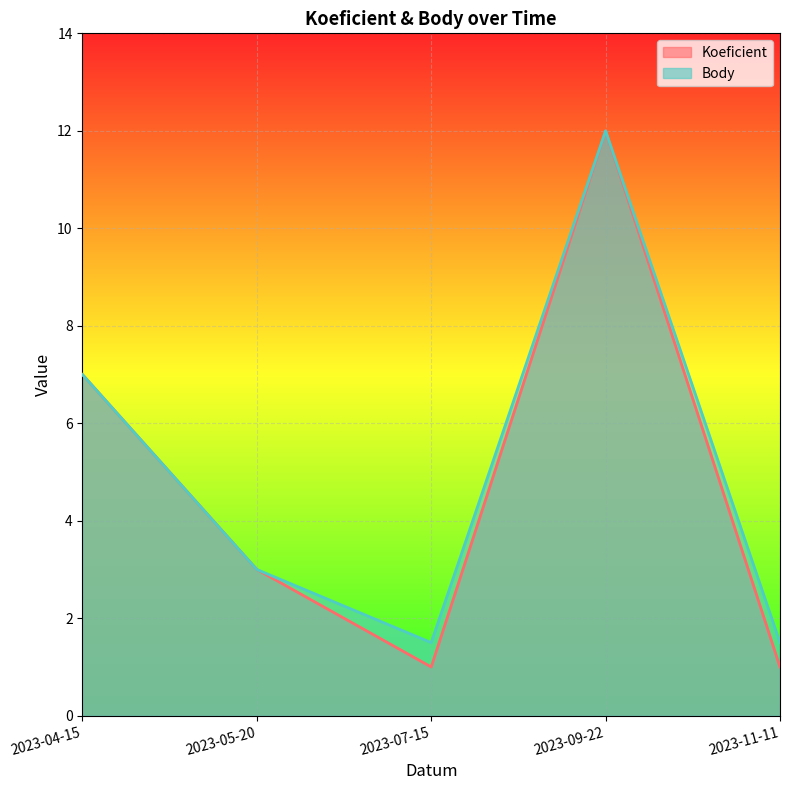

Count the Koeficient values in the range 1 to 7.

4